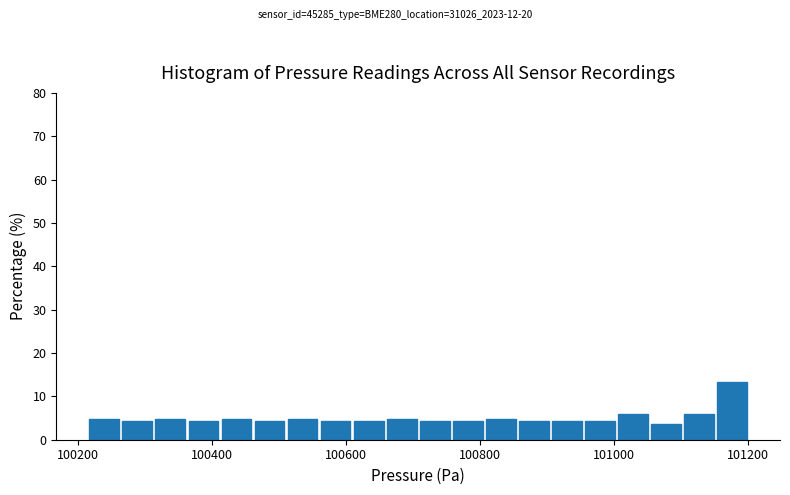

Read against the x-axis, roughly where is the centre of the tallest bar?

101180